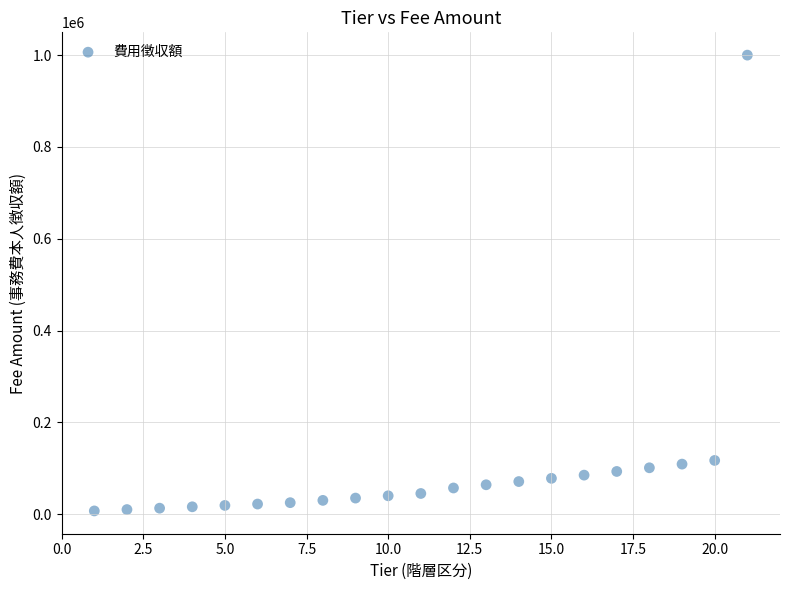

What is the range of X values (max minus min)?

20